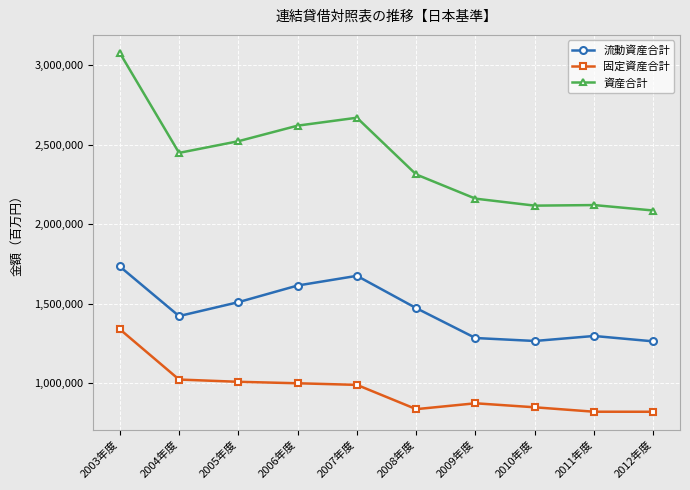

The value of 流動資産合計 at 2011年度 is 1298151. True or false?

True